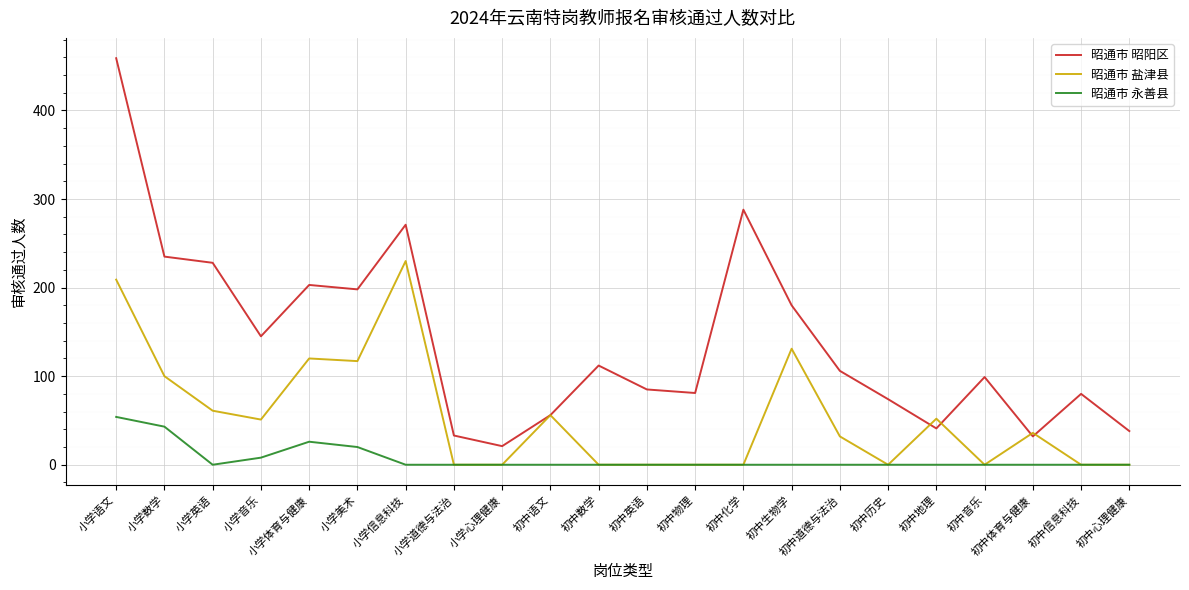

What is the total value across all series at 初中物理?

81